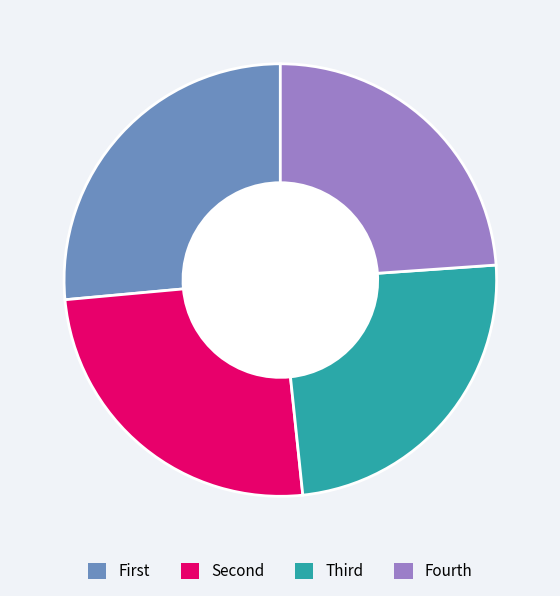

Is there a majority slice in this chart?

No